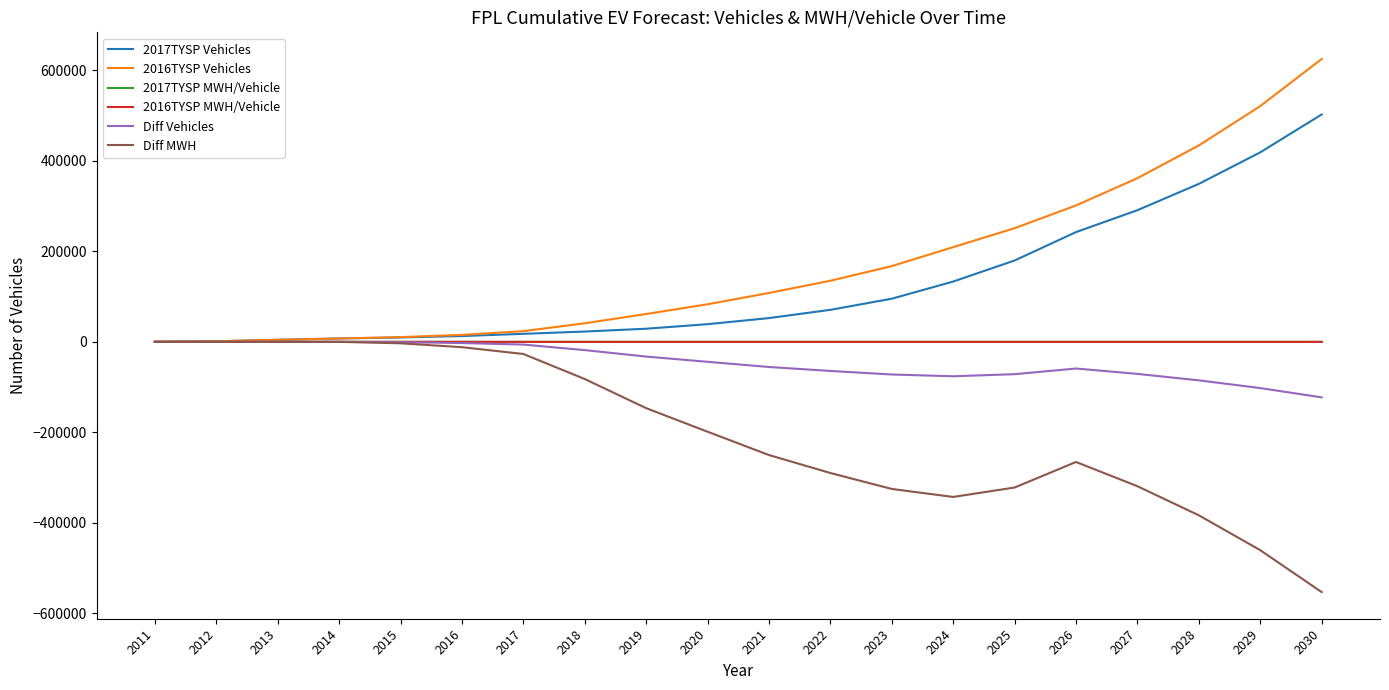

How many lines are shown in the chart?

6